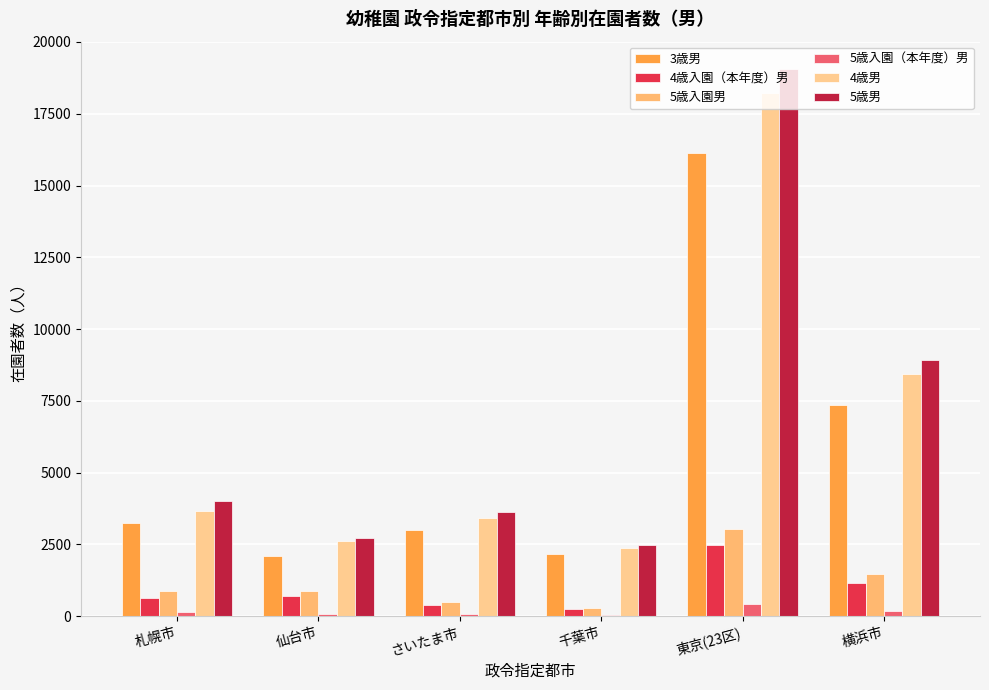

List the labels in order of 3歳男 value, smallest first.

仙台市, 千葉市, さいたま市, 札幌市, 横浜市, 東京(23区)